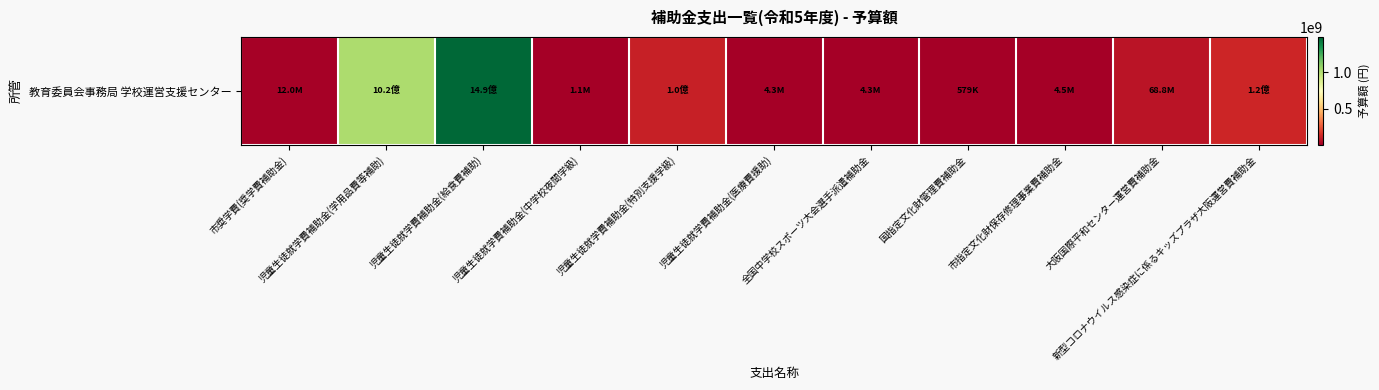

Reading right to left, transcribe all the data shown in this chart.

新型コロナウイルス感染症に係るキッズプラザ大阪運営費補助金=121826000	大阪国際平和センター運営費補助金=68790000	市指定文化財保存修理事業費補助金=4500000	国指定文化財管理費補助金=579000	全国中学校スポーツ大会選手派遣補助金=4341640	児童生徒就学費補助金(医療費援助)=4300000	児童生徒就学費補助金(特別支援学級)=103197000	児童生徒就学費補助金(中学校夜間学級)=1127000	児童生徒就学費補助金(給食費補助)=1487465000	児童生徒就学費補助金(学用品費等補助)=1018689000	市奨学費(奨学費補助金)=11993000